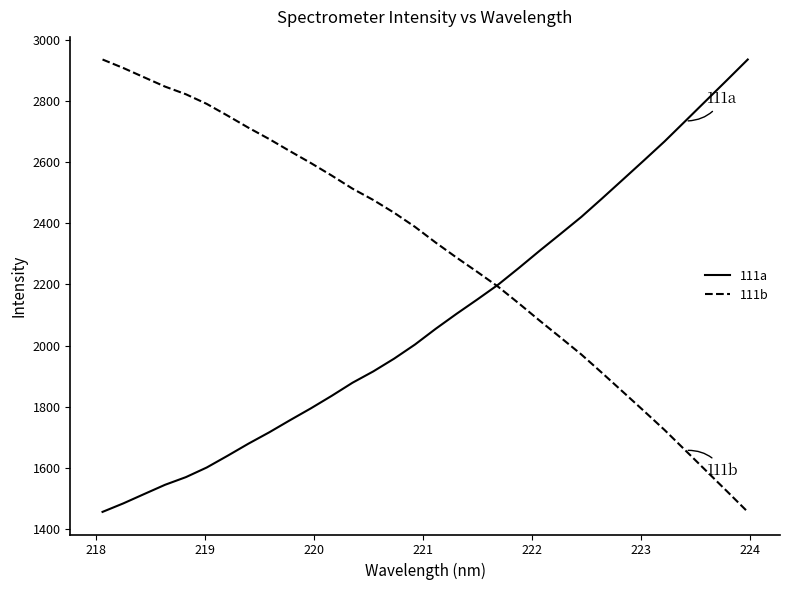

List the series in order of their overall mean, highest first.

111b, 111a